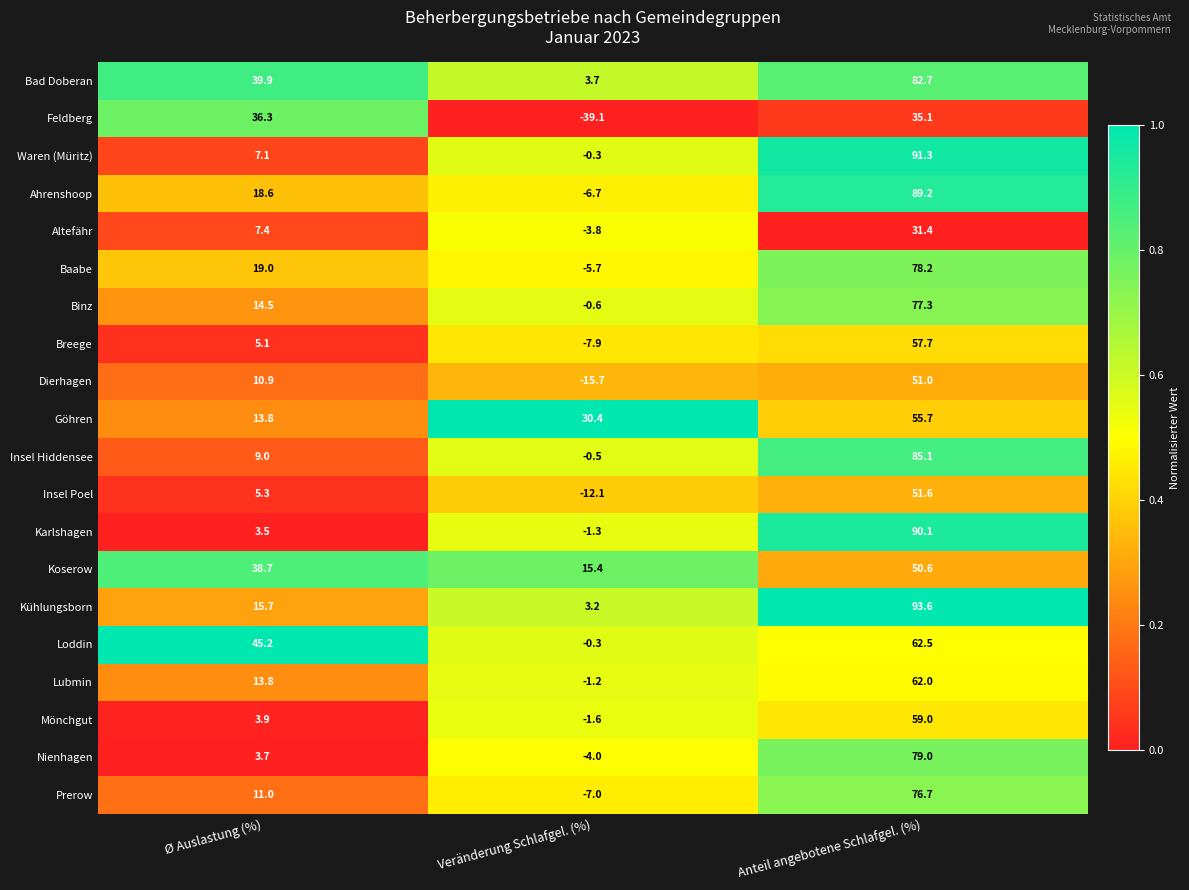

List the labels in order of Waren (Müritz) value, smallest first.

Veränderung Schlafgel. (%), Ø Auslastung (%), Anteil angebotene Schlafgel. (%)